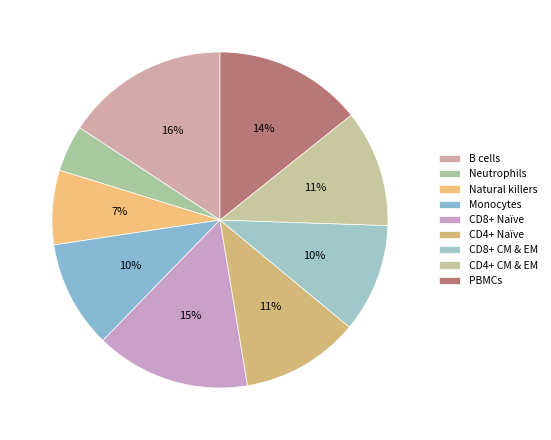

Does any single category account for the majority?

No